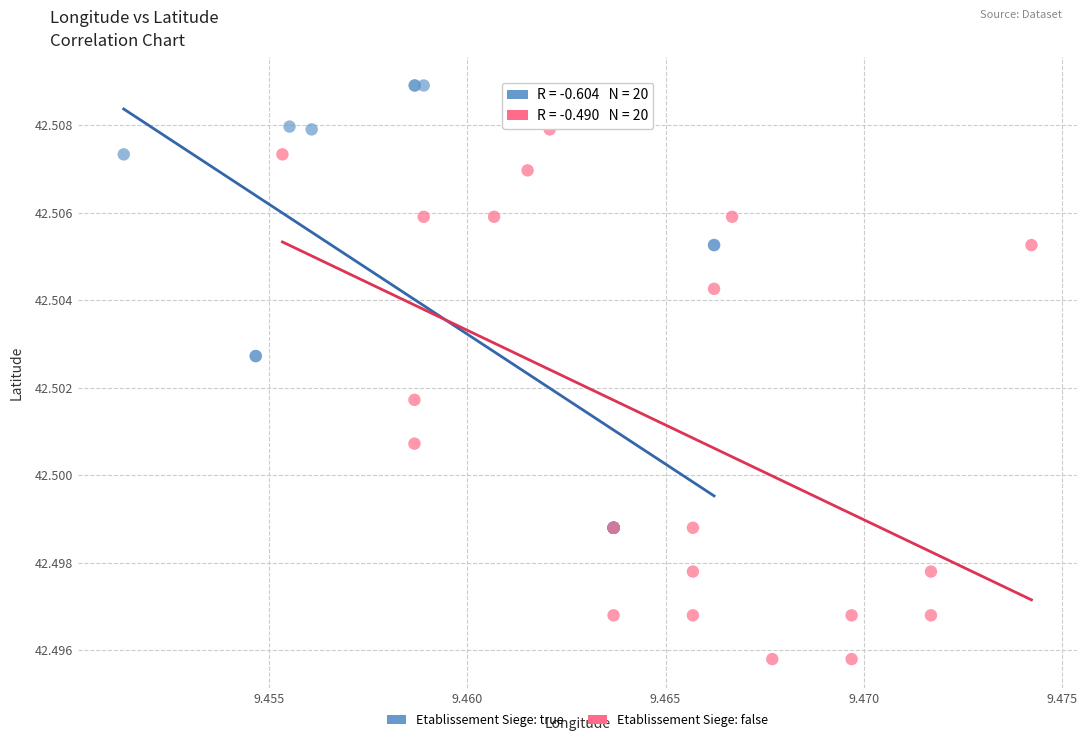

Which series reaches the maximum Y coordinate?

Etablissement Siege: true